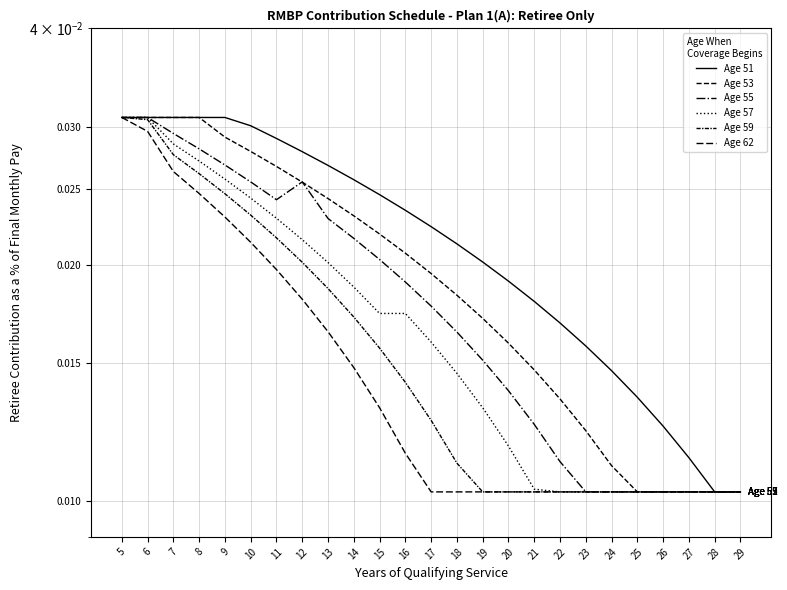

What is the sum of the Age 57 values at 10 and 5?

0.1